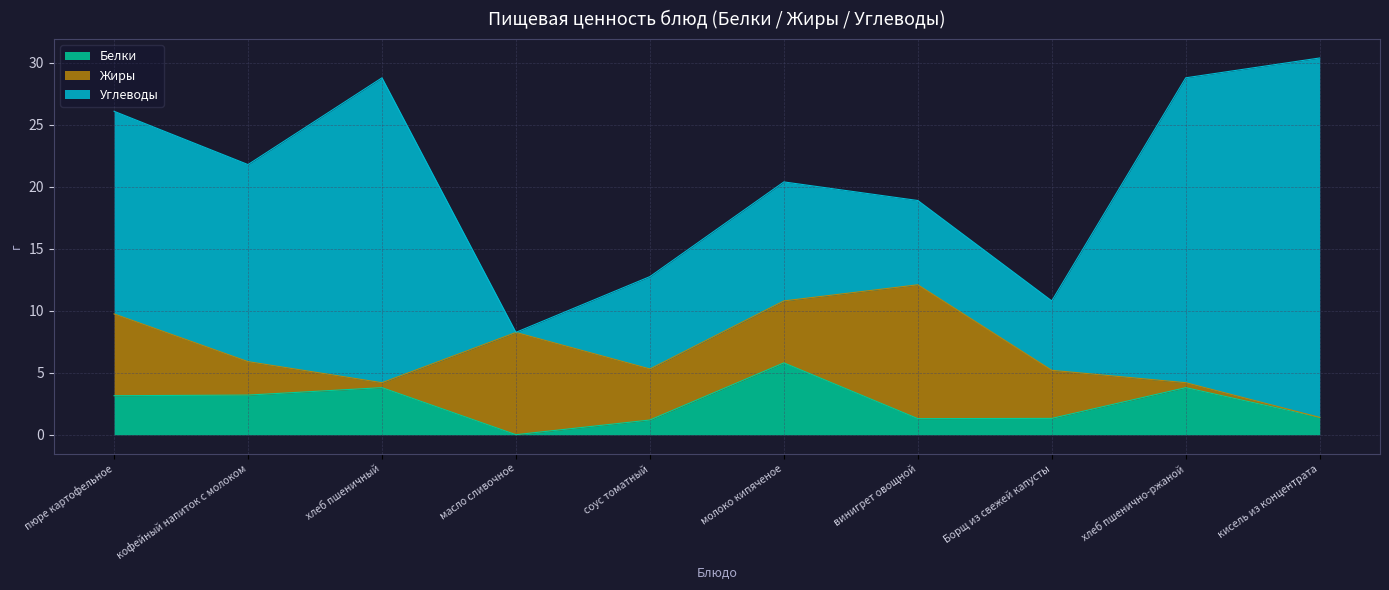

Where do Белки and Жиры first cross each other?

пюре картофельное and кофейный напиток с молоком